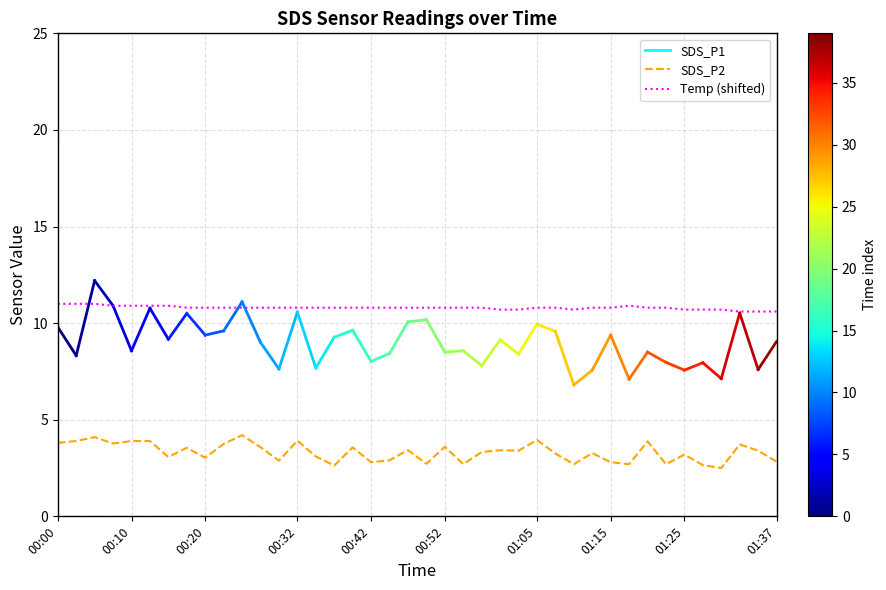

What is the highest value of the Temp (shifted) series?

11.0